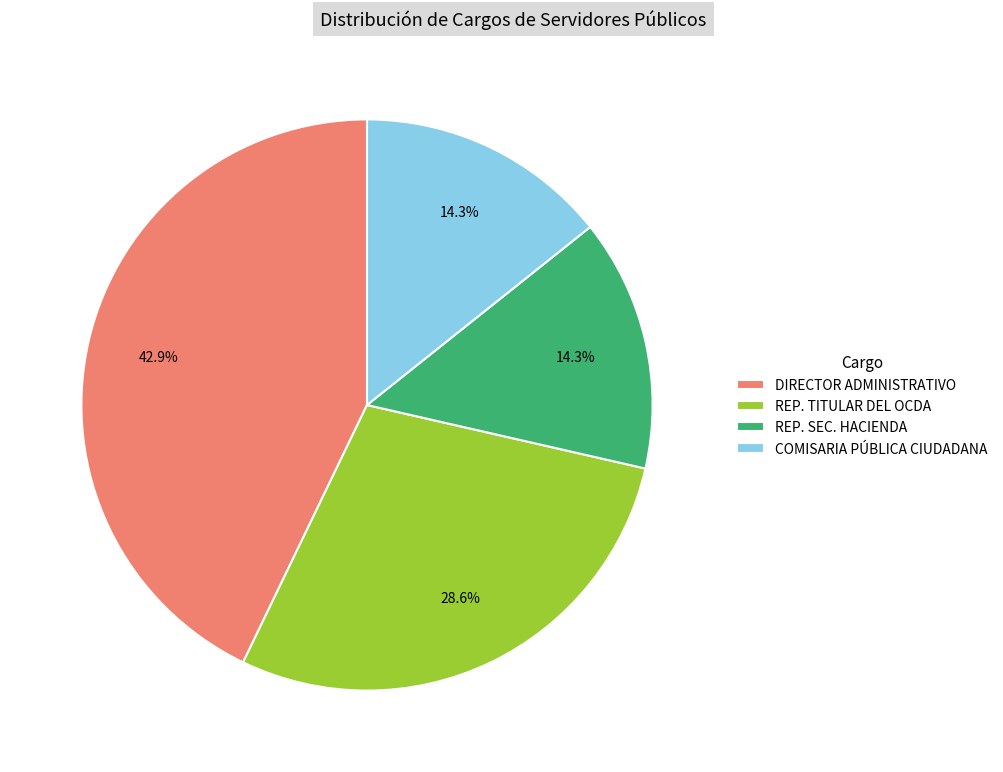

How much of the chart is everything except COMISARIA PÚBLICA CIUDADANA?

85.7%